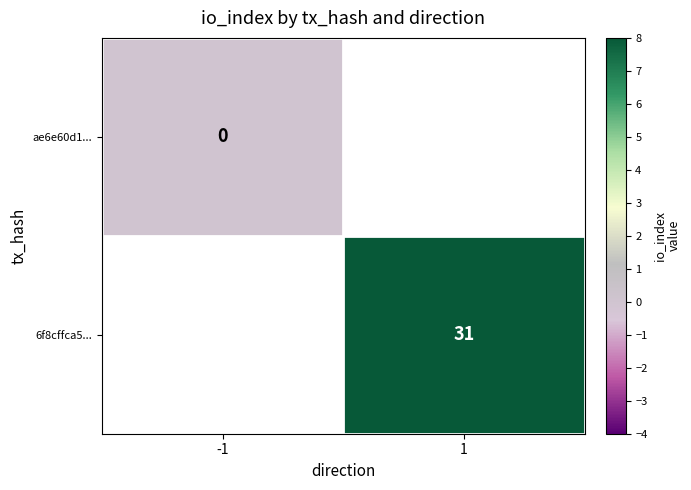

The 6f8cffca5... series shows 13 at 1. True or false?

False